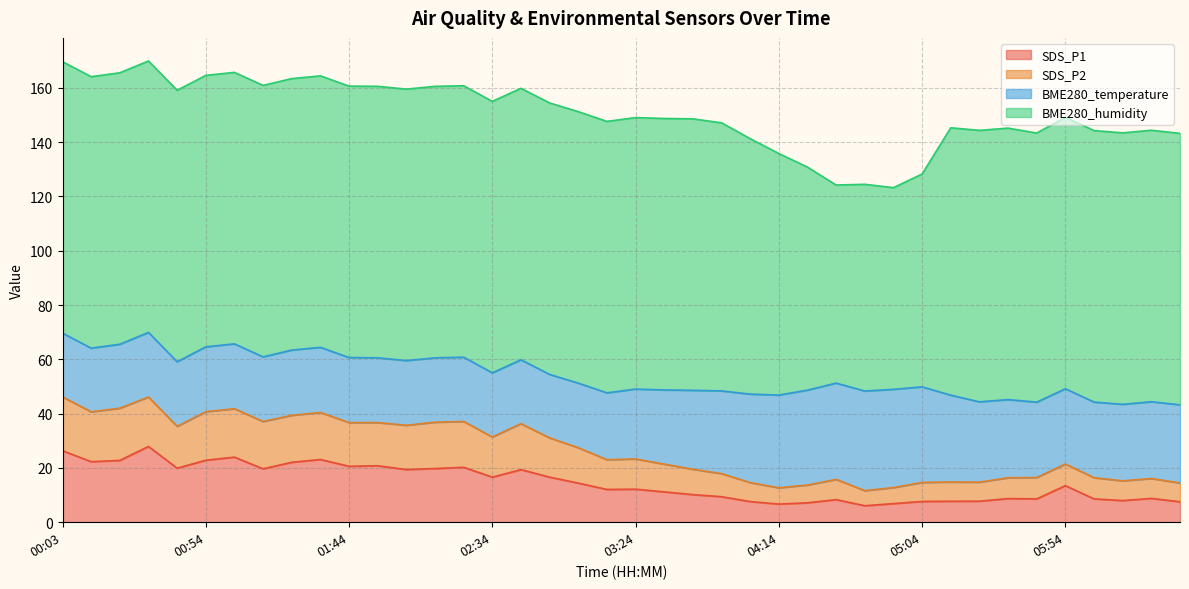

In SDS_P2, how many points are lower than both neighbors (excluding endpoints)?

10